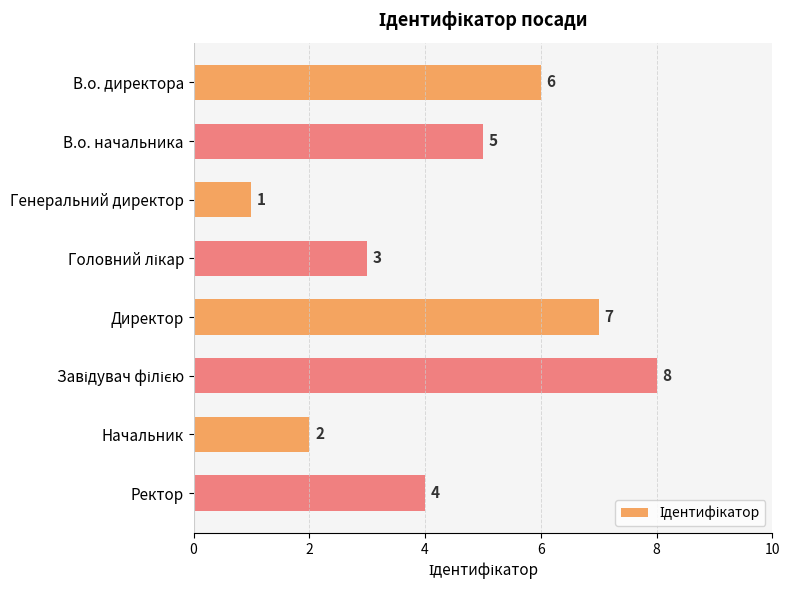

What position from the top is В.о. начальника?

2